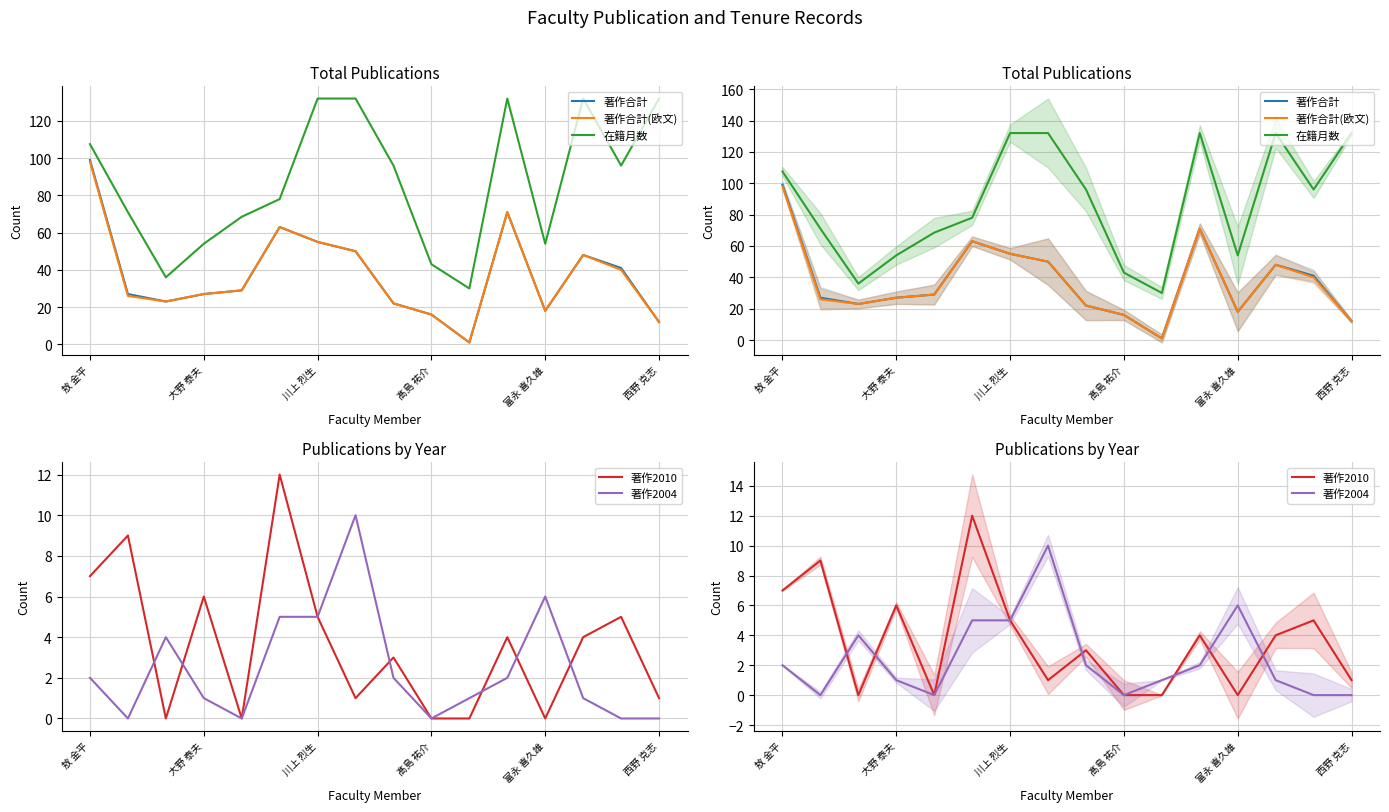

How many values in the 著作2004 series are below 2?

8